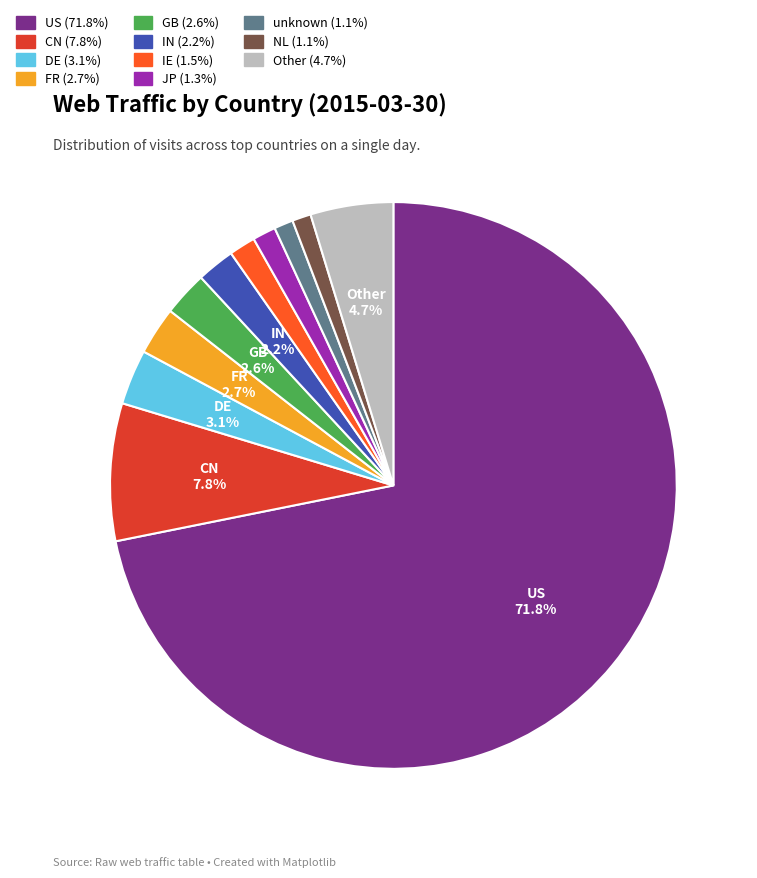

Combined, do GB and NL account for over 50%?

No